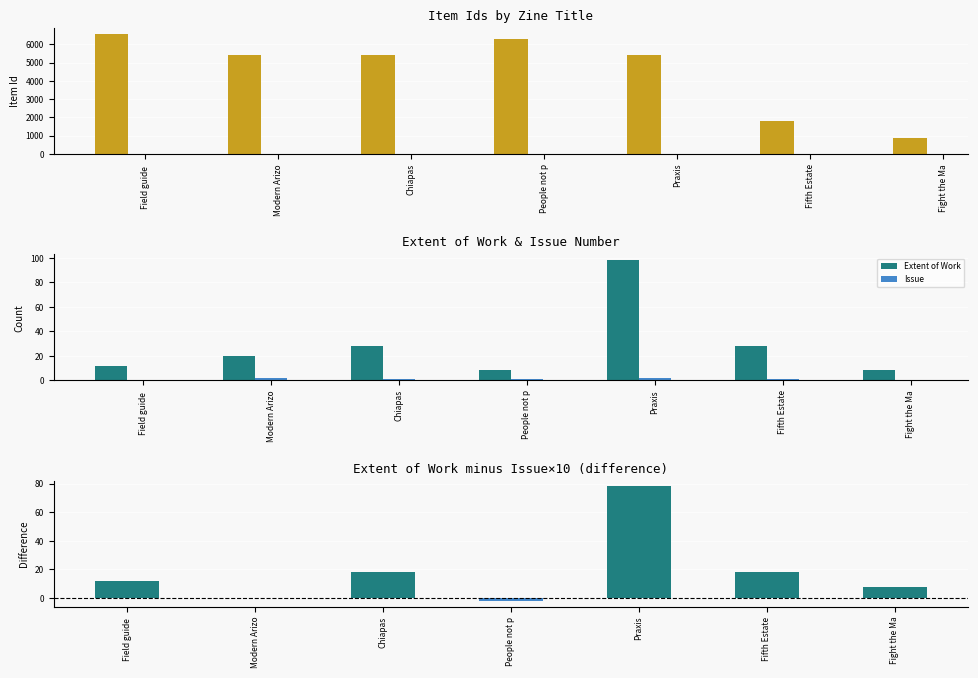

Reading left to right, extract all data points from this chart.

Item Id: Field guide =6567	Modern Arizo=5438	Chiapas=5435	People not p=6275	Praxis=5437	Fifth Estate=1808	Fight the Ma=865
Extent of Work: Field guide =12	Modern Arizo=20	Chiapas=28	People not p=8	Praxis=98	Fifth Estate=28	Fight the Ma=8
Issue: Field guide =0	Modern Arizo=2	Chiapas=1	People not p=1	Praxis=2	Fifth Estate=1	Fight the Ma=0
Extent - Issue×10: Field guide =12	Modern Arizo=0	Chiapas=18	People not p=-2	Praxis=78	Fifth Estate=18	Fight the Ma=8